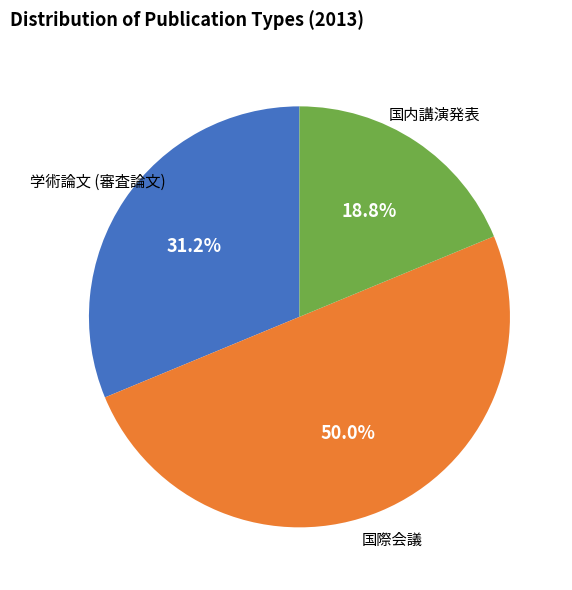

Which slice is the largest?

国際会議